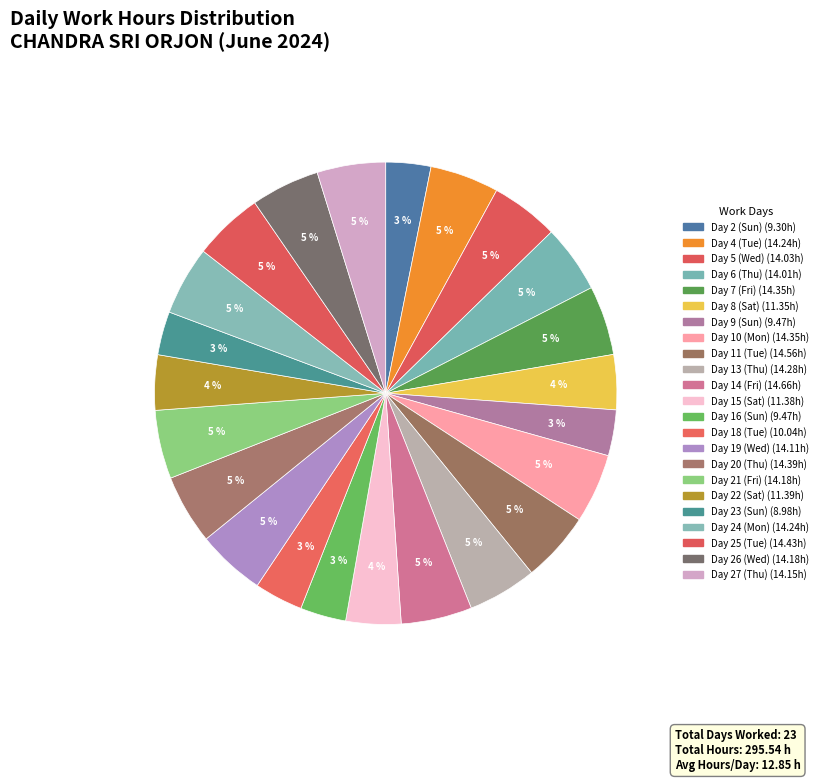

What is the total percentage of Day 14 (Fri) and Day 21 (Fri)?

9.8%